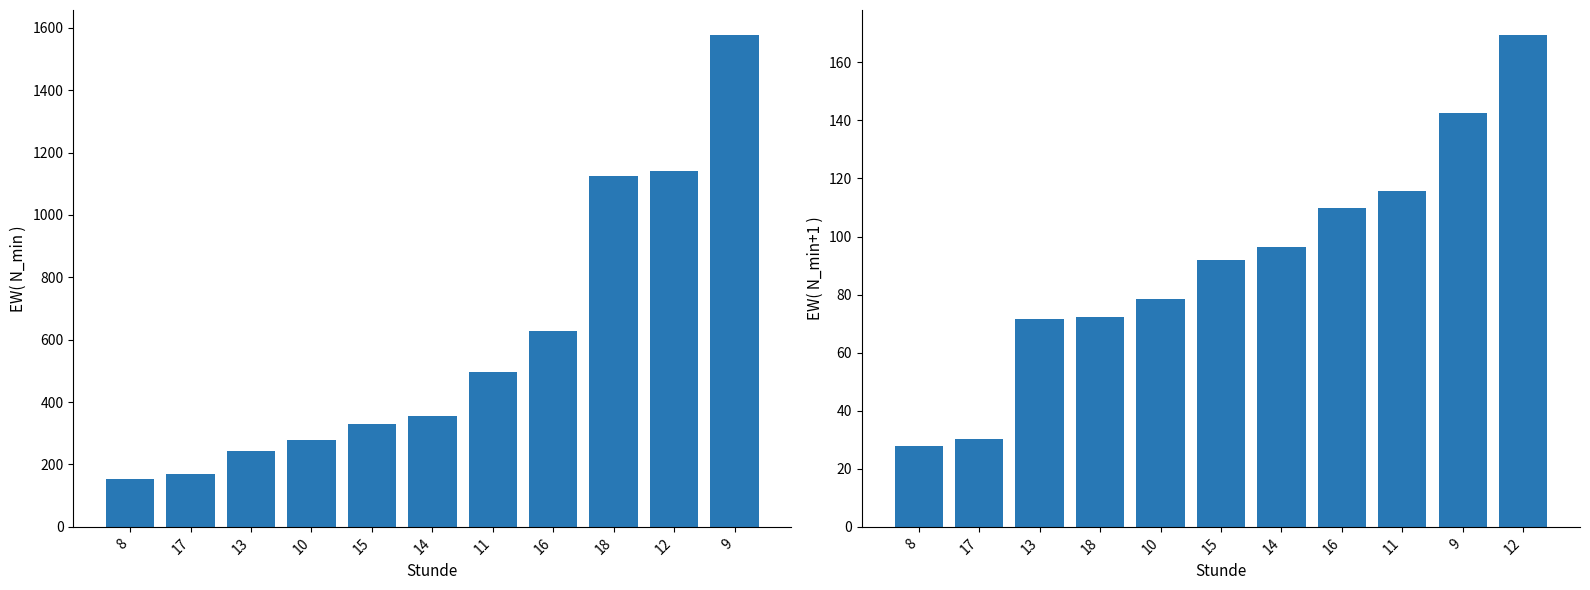

At which category is the sum across all series the highest?

9